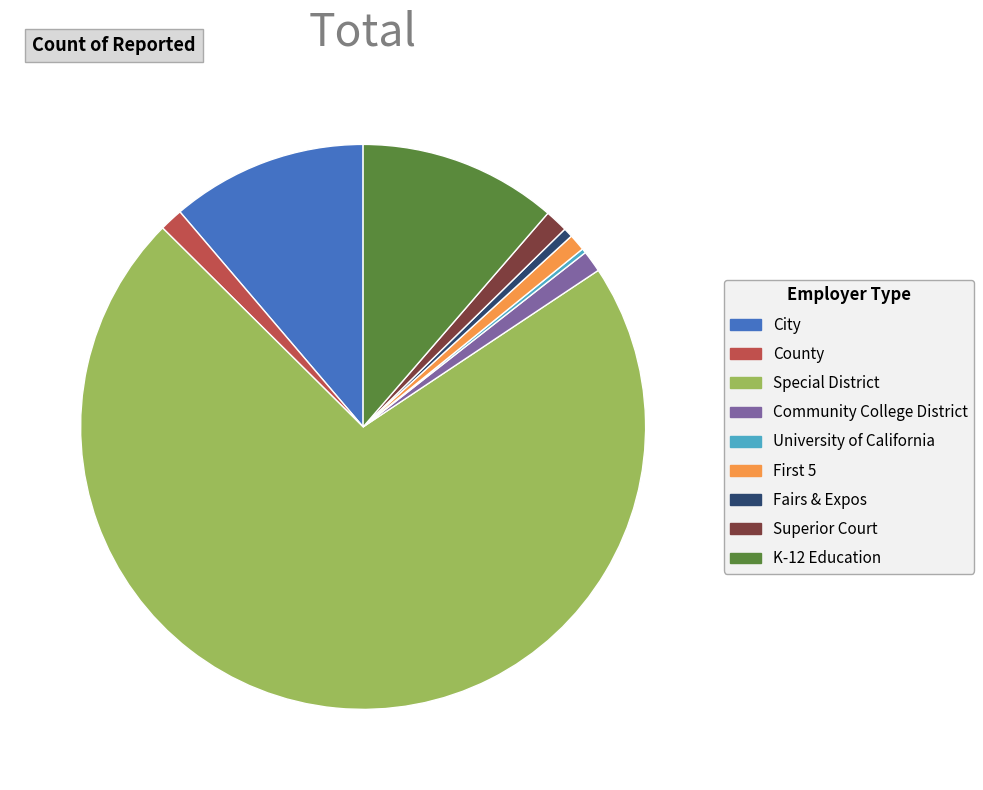

Which slice represents more than half of the pie?

Special District